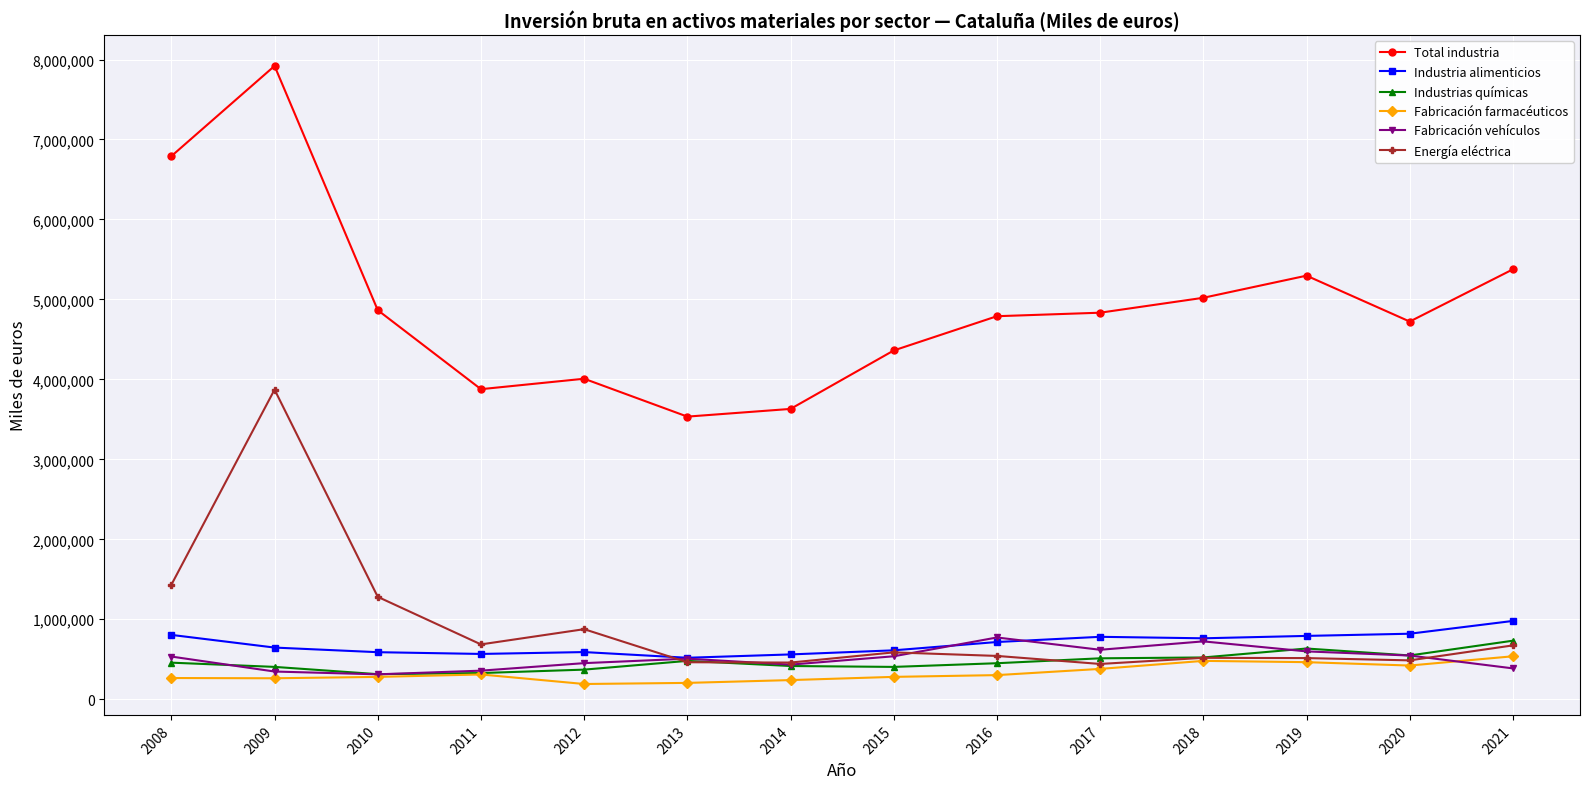

Read the Fabricación vehículos value at 2015, to the nearest 100.

537200